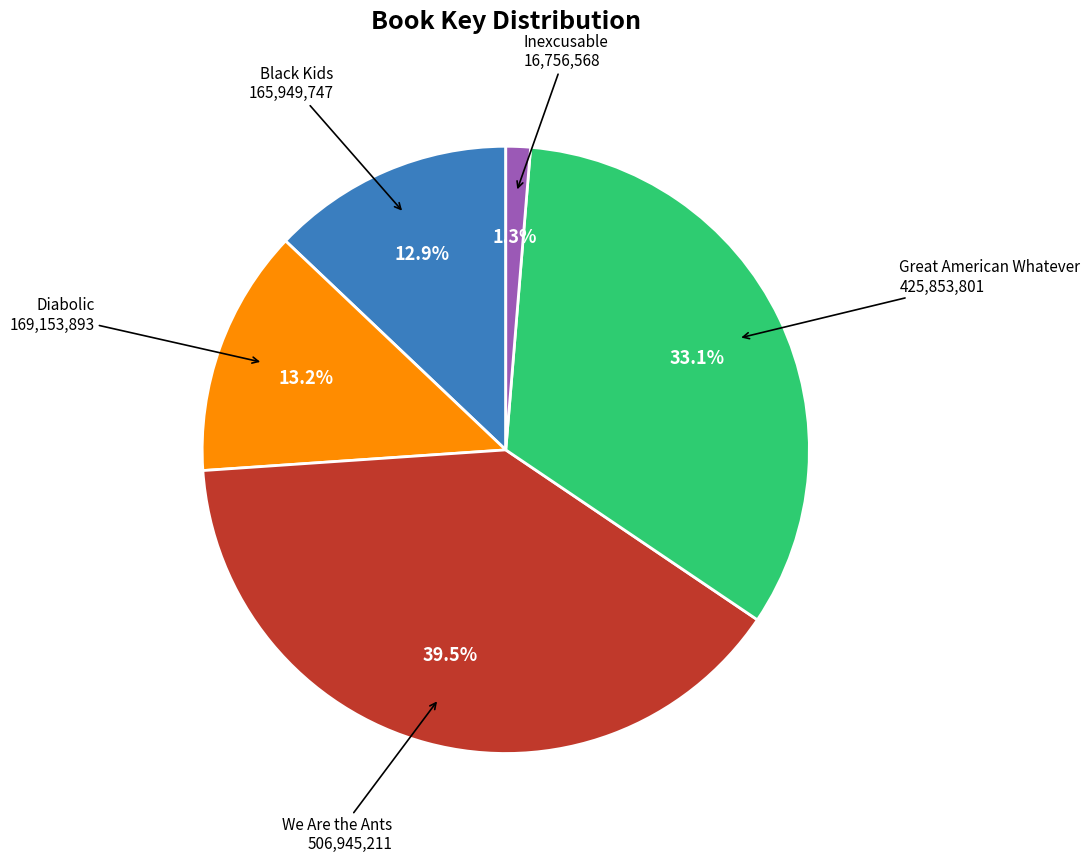

Is there any slice that represents more than half of the pie?

No